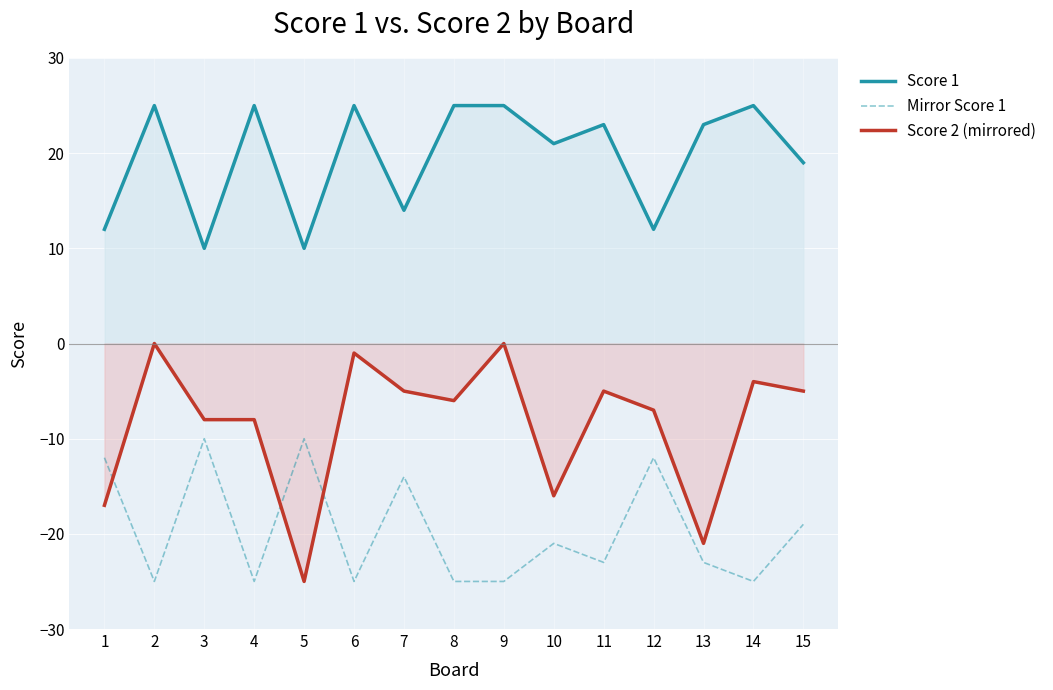

True or false: Score 1 has more than 1 interior local peaks.

True